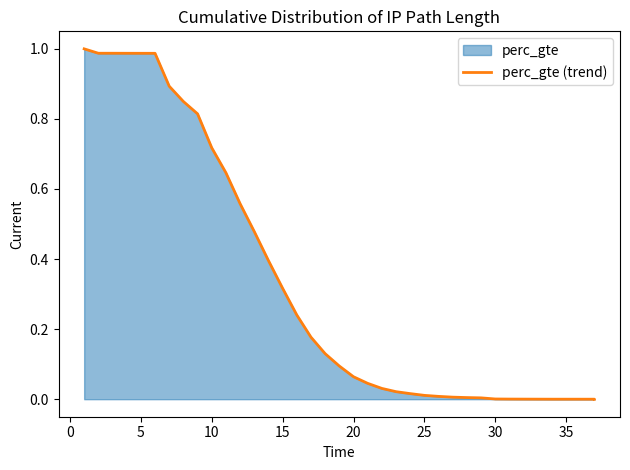

The chart shows a value of 1.1 at 30. True or false?

False